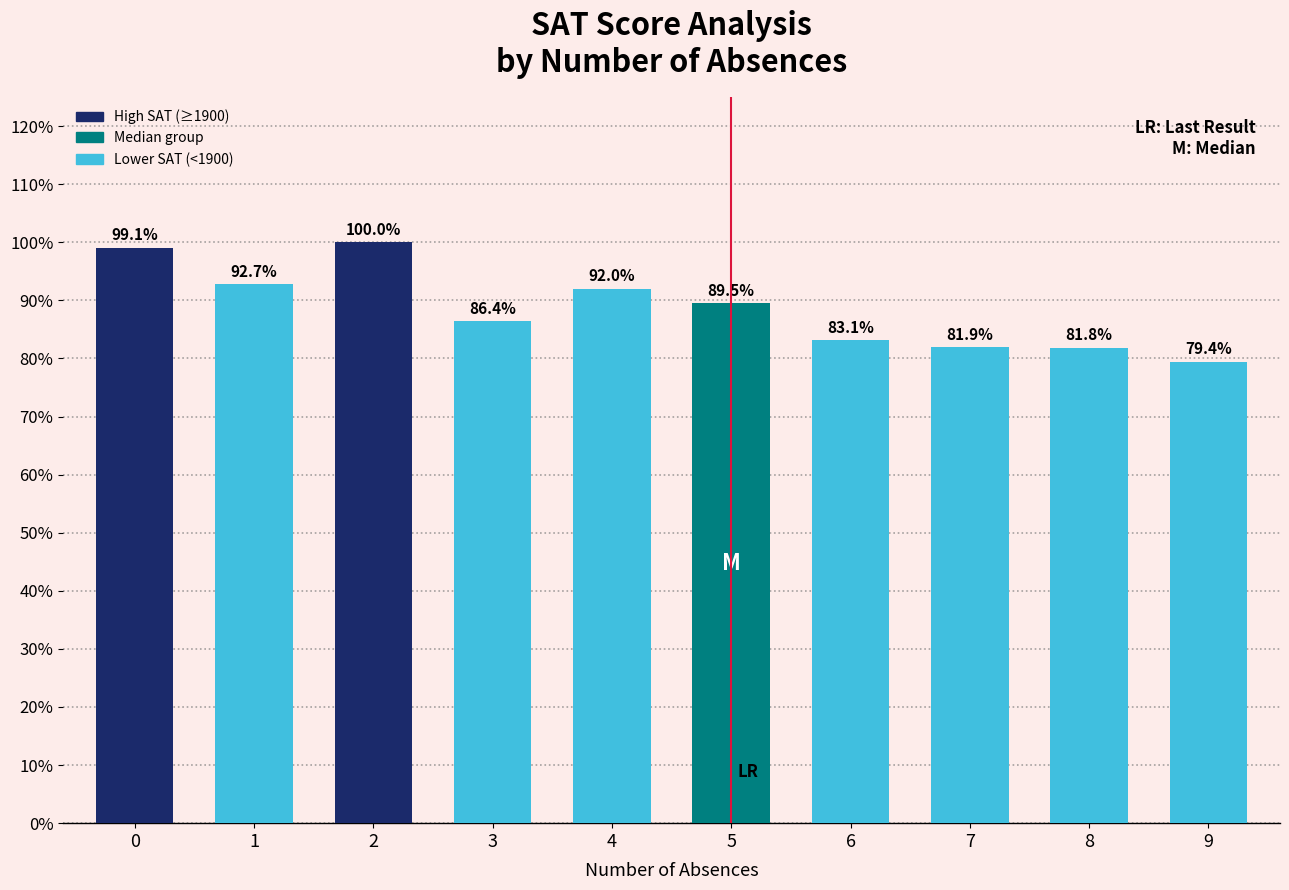

Which label corresponds to the largest value in the chart?

2